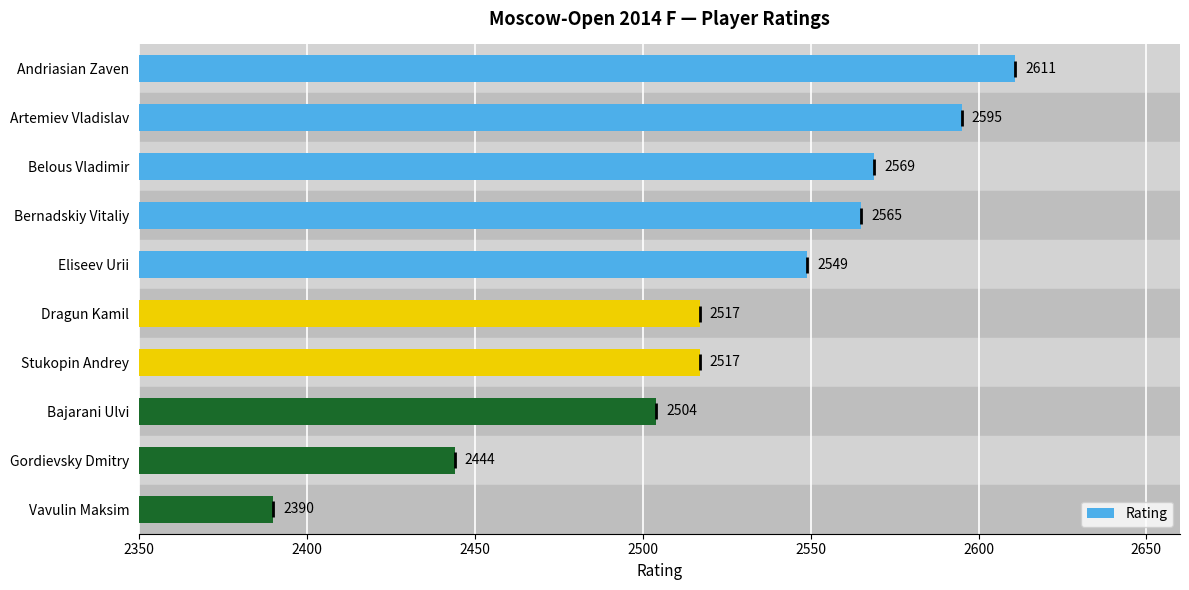

Reading bottom to top, what are all the values shown in this chart?

2390	2444	2504	2517	2517	2549	2565	2569	2595	2611